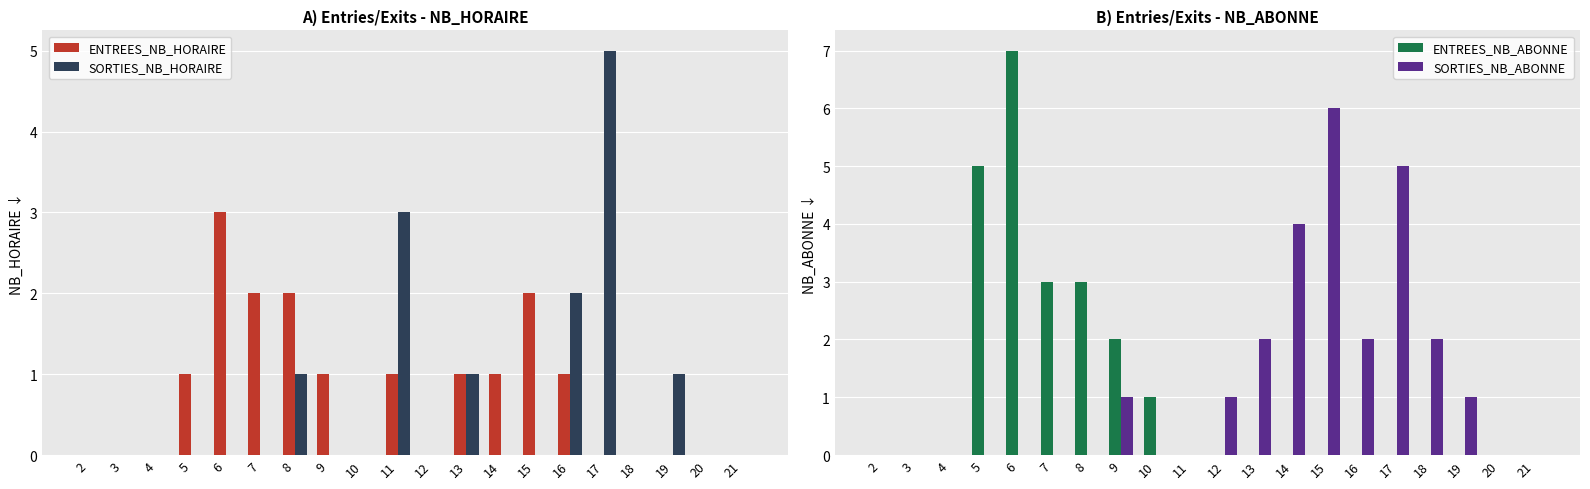

Which has a higher value, 7 or 4?

7